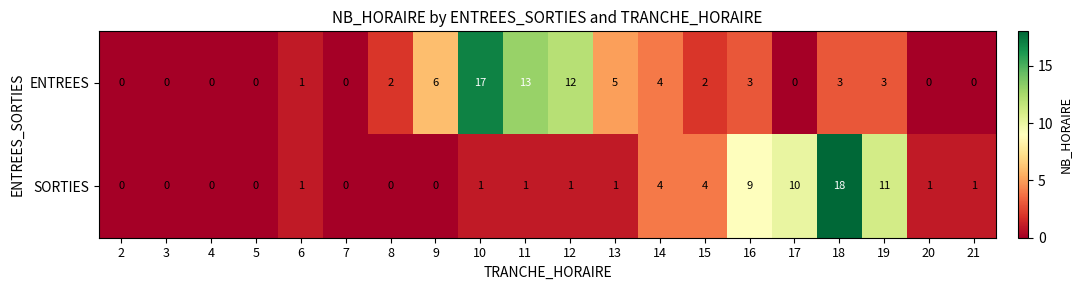

Where is ENTREES nearest to the value 8?

9